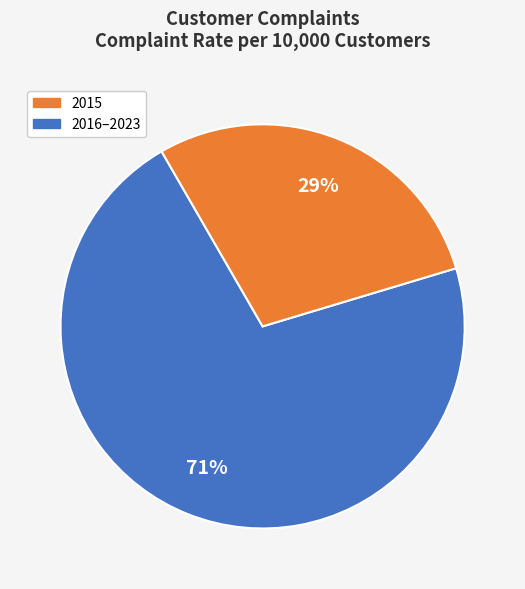

To the nearest percent, what is the average slice percentage?

50%